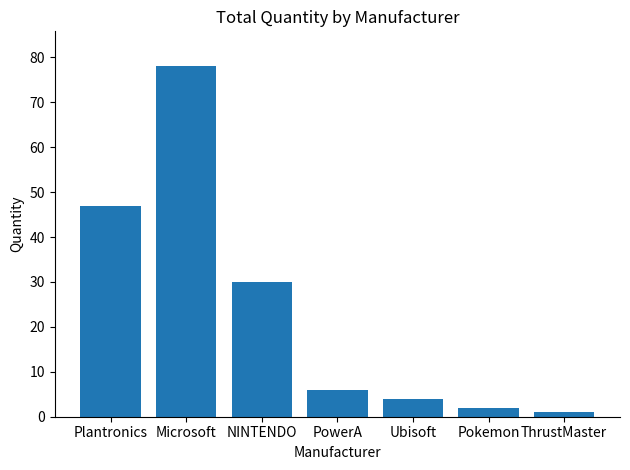

What position from the left is Microsoft?

2